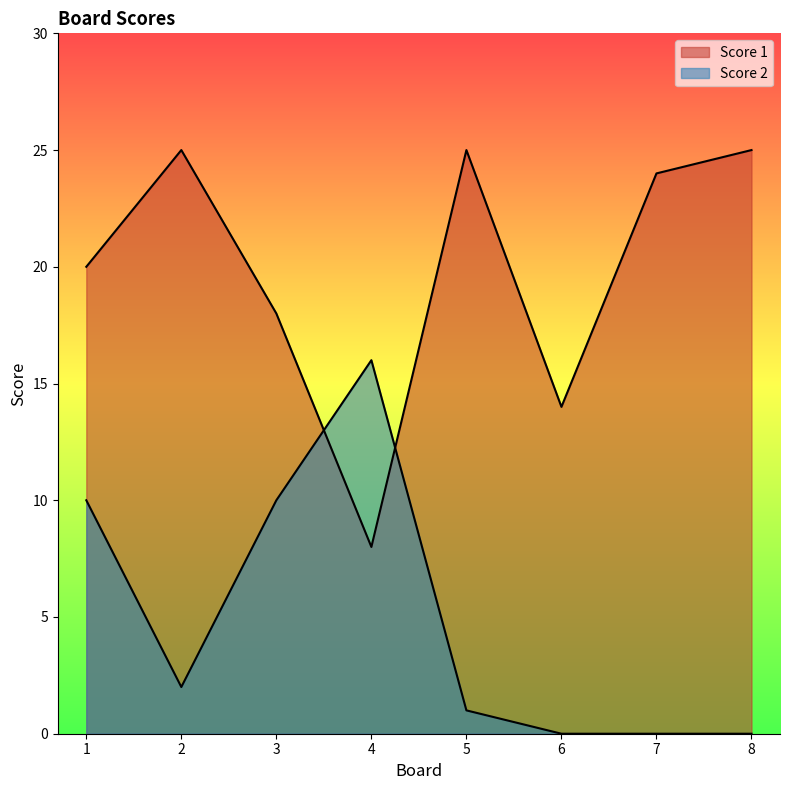

List the labels in order of Score 2 value, largest first.

4, 1, 3, 2, 5, 6, 7, 8